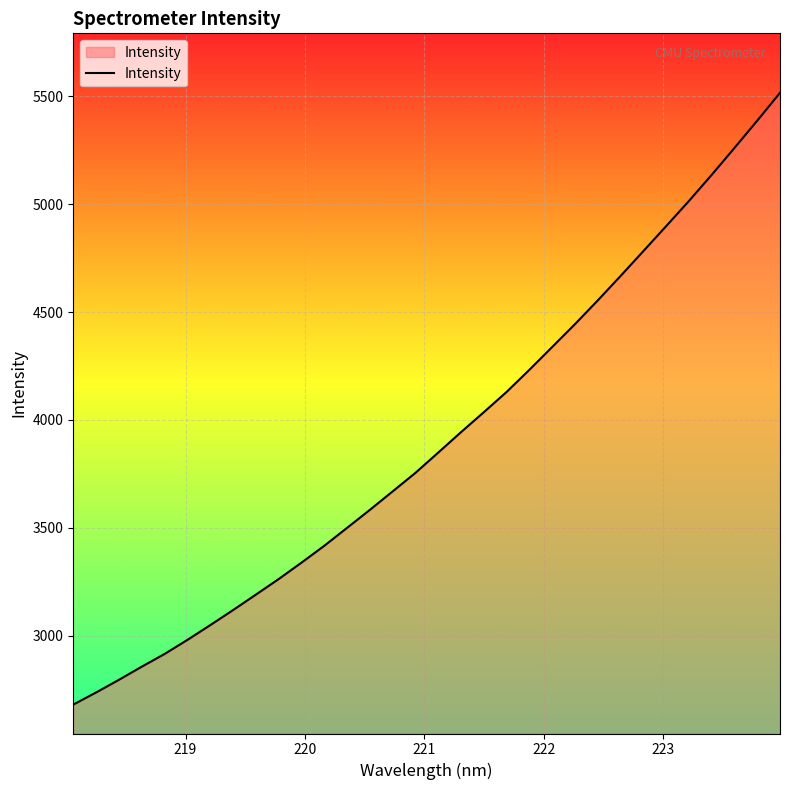

What is the maximum value shown in the chart?

5515.8